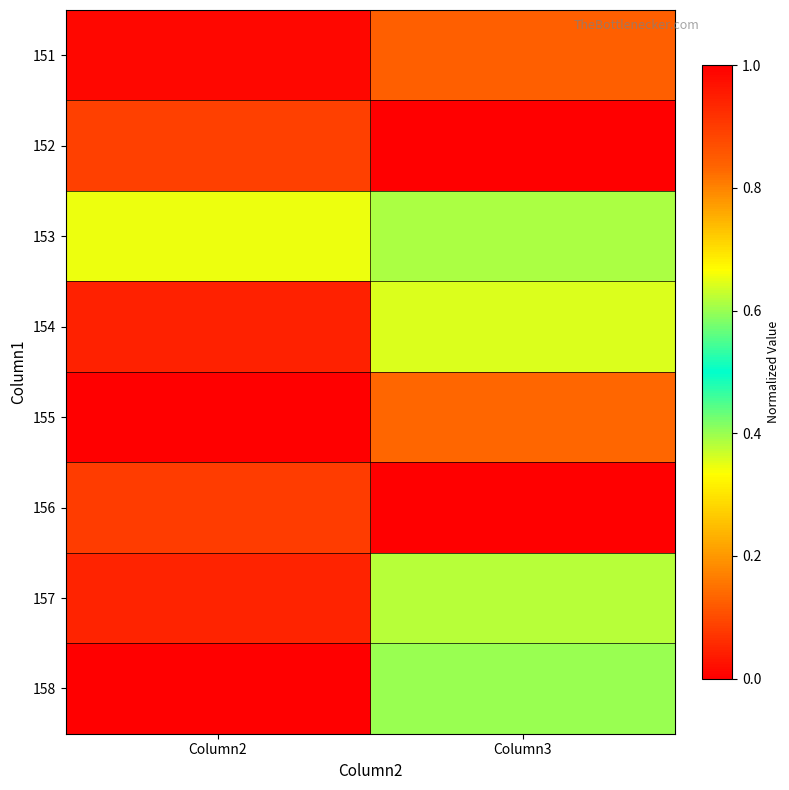

Reading left to right, transcribe all the data shown in this chart.

151: Column2=1.0	Column3=0.8
152: Column2=0.9	Column3=1.0
153: Column2=0.3	Column3=0.6
154: Column2=0.0	Column3=0.4
155: Column2=0.0	Column3=0.1
156: Column2=0.1	Column3=0.0
157: Column2=0.9	Column3=0.4
158: Column2=1.0	Column3=0.6